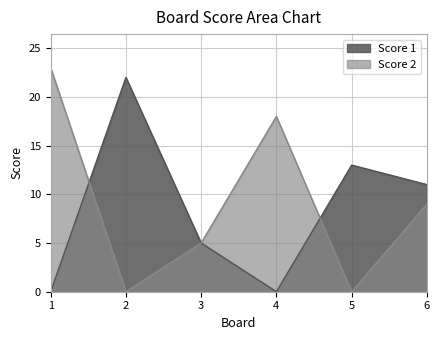

How many data points in Score 1 are less than 11?

3